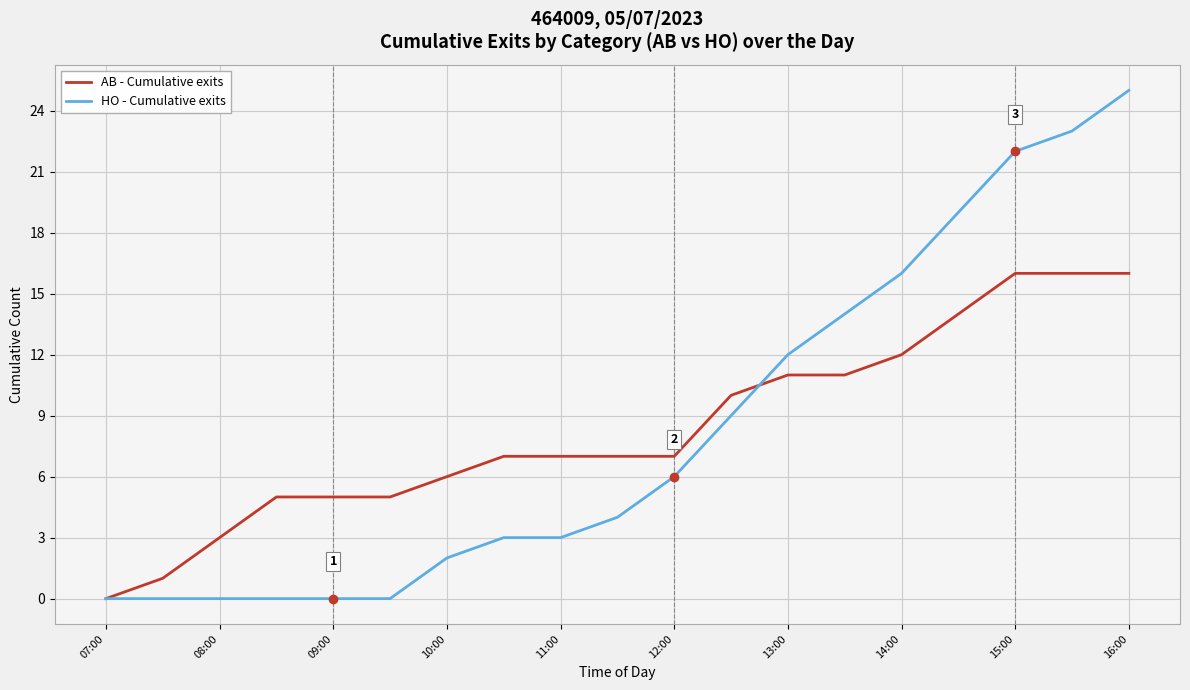

List the series in order of their peak value, highest first.

HO - Cumulative exits, AB - Cumulative exits